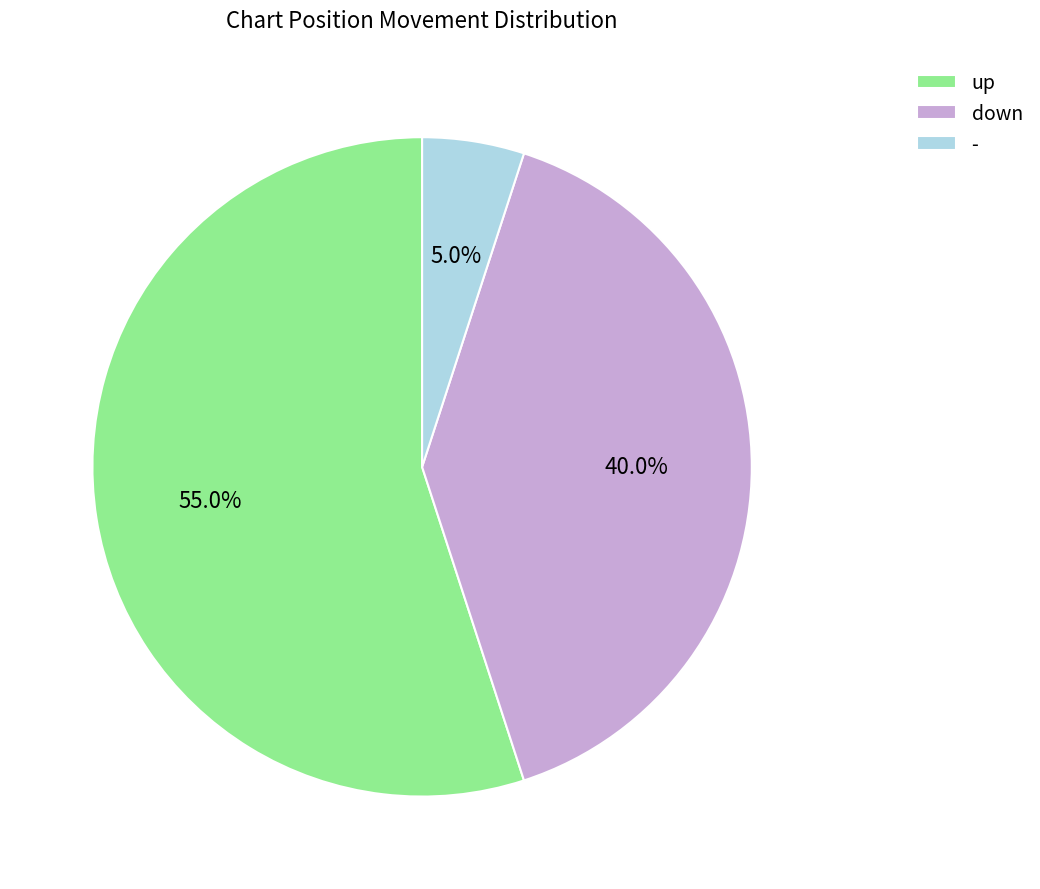

Is there a majority slice in this chart?

Yes